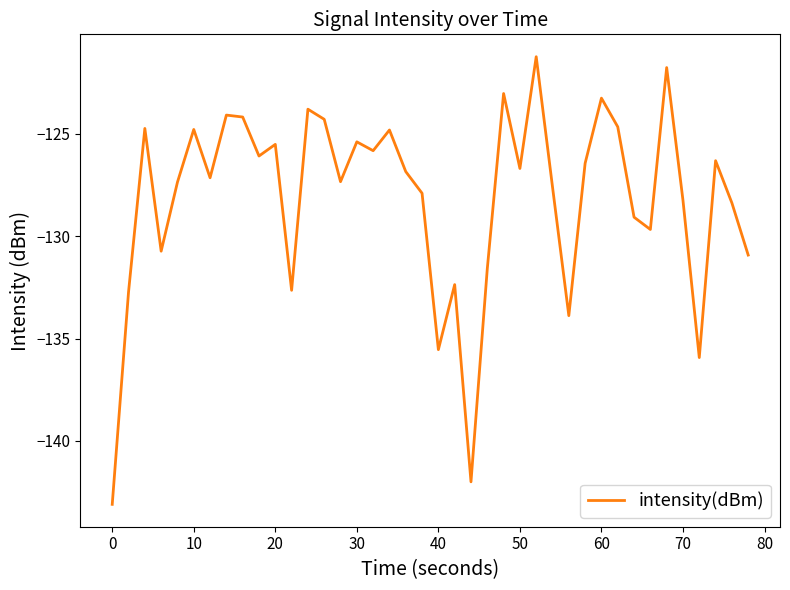

What is the greatest value displayed?

-121.2